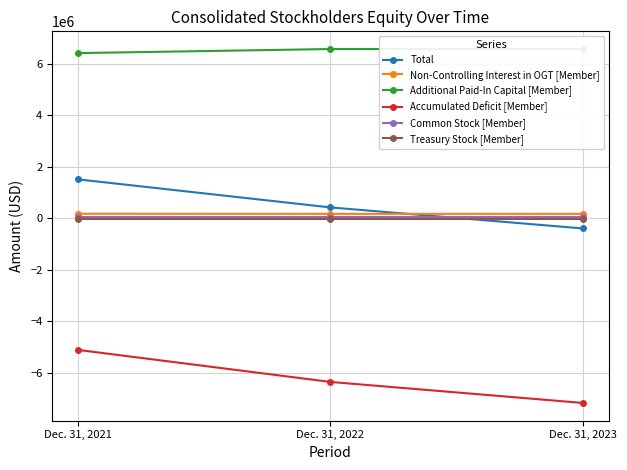

Between Dec. 31, 2021 and Dec. 31, 2023, which series saw the biggest shift?

Accumulated Deficit [Member]